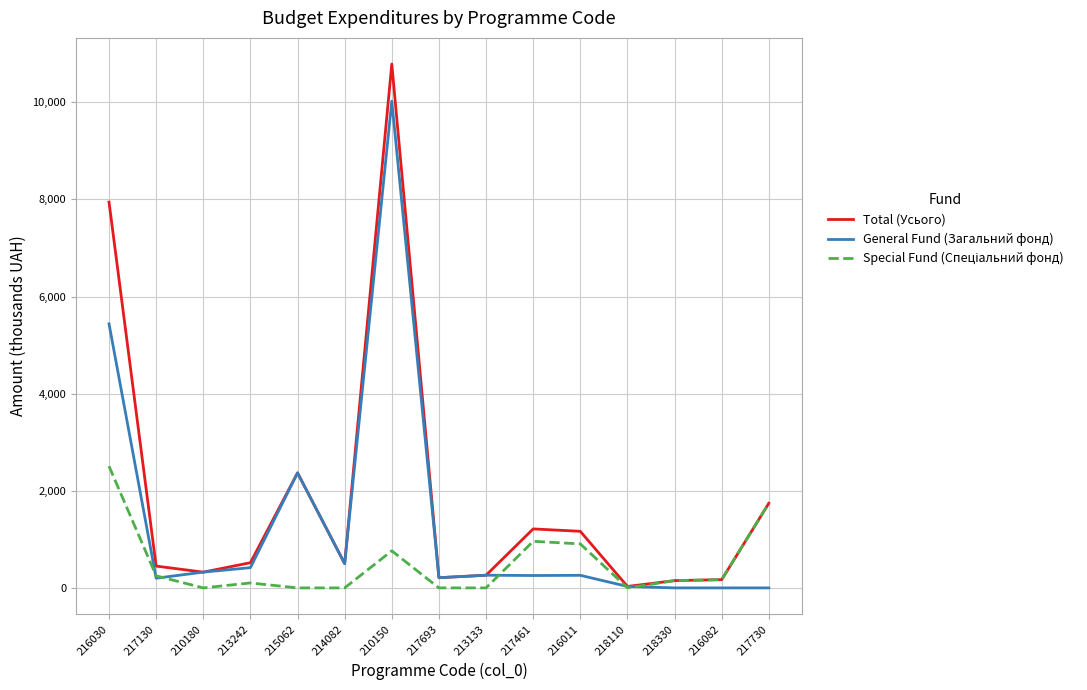

What position from the right is 210180?

13